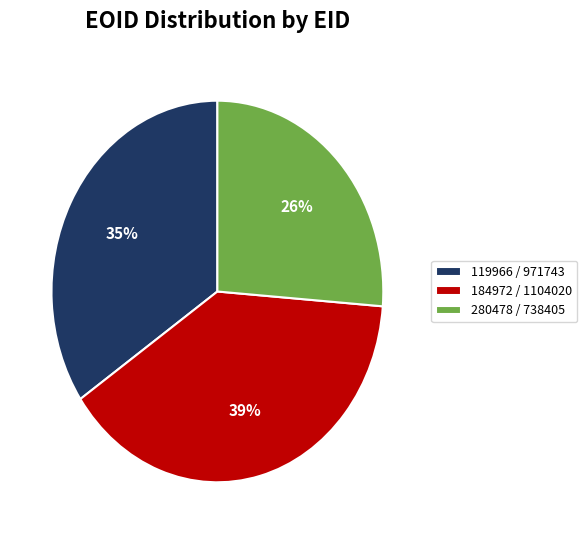

Is there a majority slice in this chart?

No